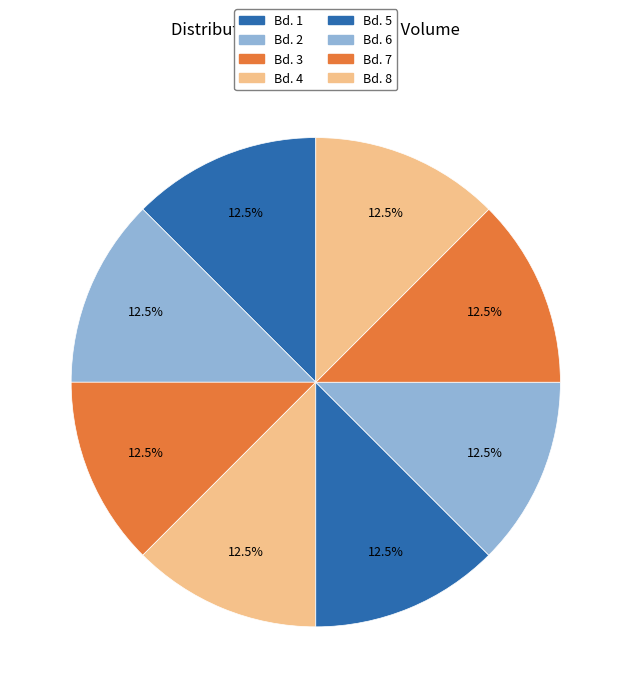

To the nearest percent, what is the average slice percentage?

12%